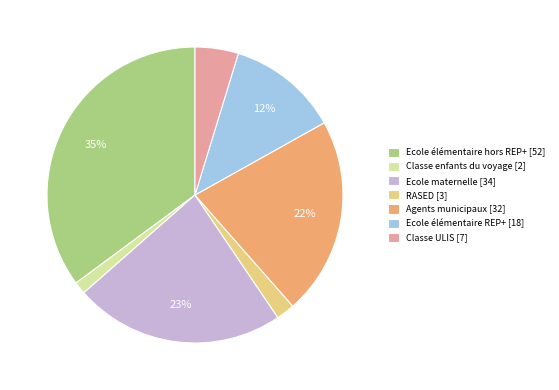

The Classe enfants du voyage slice represents 1% of the pie. True or false?

True